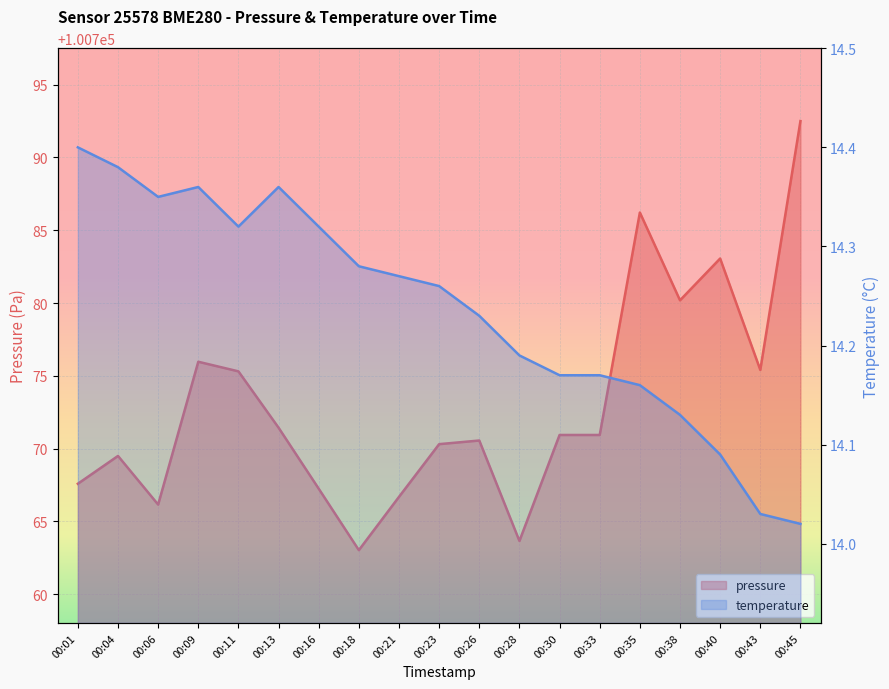

At which label is temperature closest to 14?

00:45